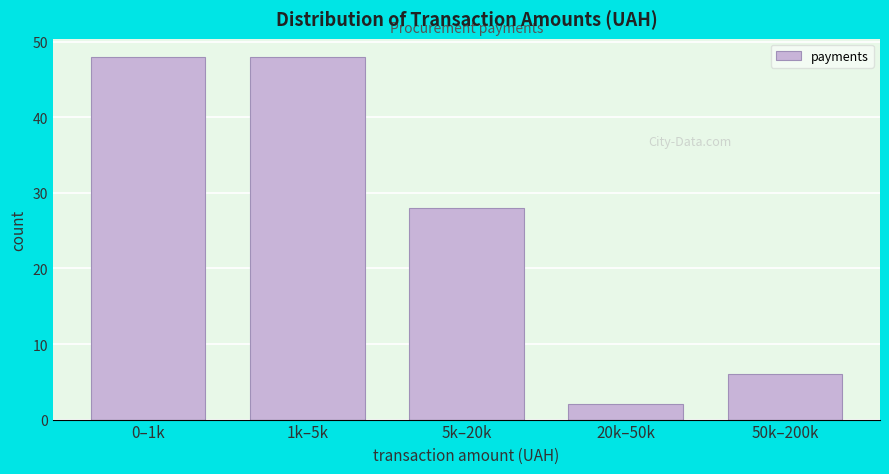

Reading left to right, transcribe all the data shown in this chart.

48	48	28	2	6